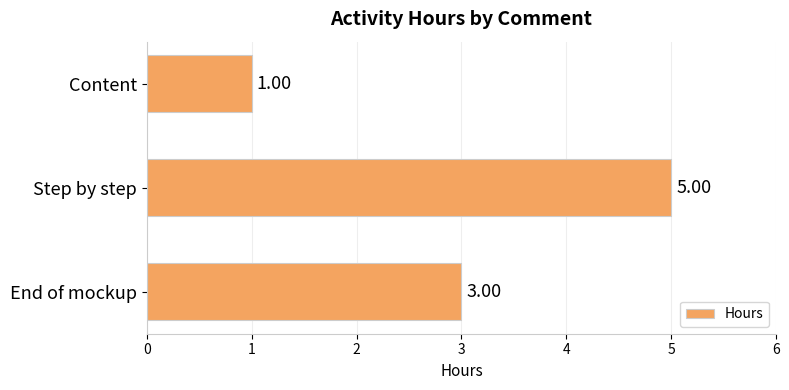

What is the sum of all values?

9